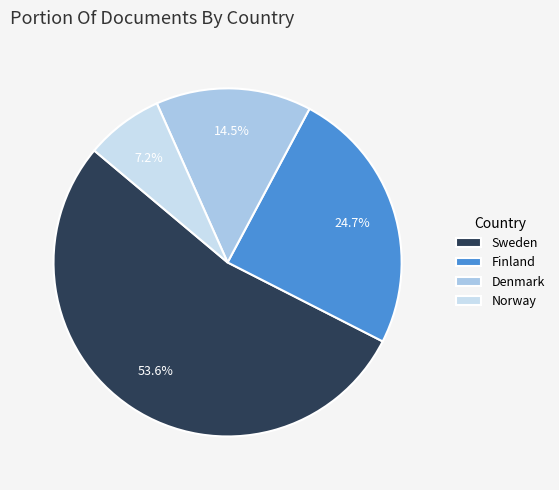

How many slices are in this pie chart?

4